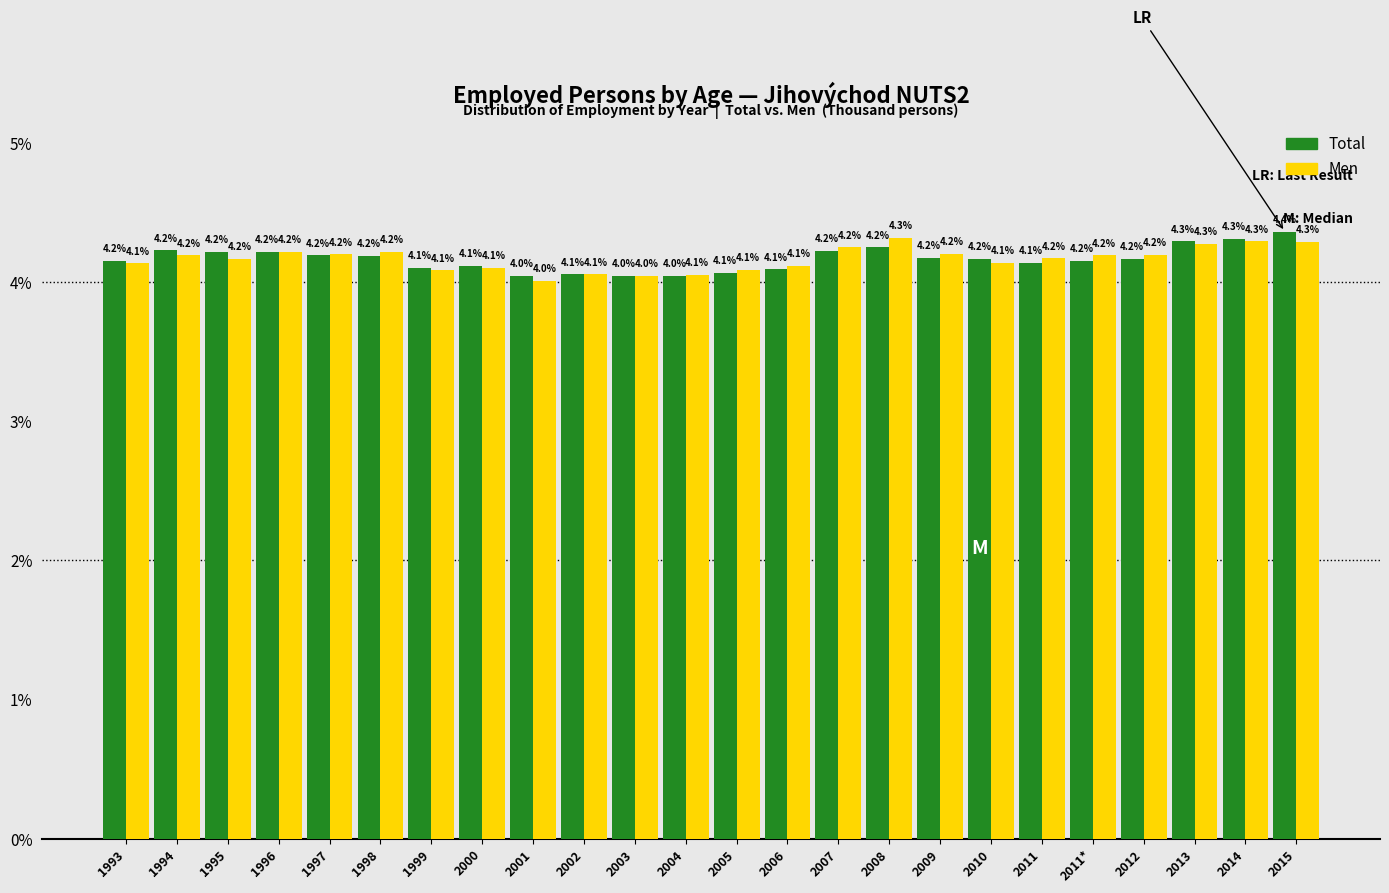

Reading right to left, transcribe all the data shown in this chart.

Total: 4.4	4.3	4.3	4.2	4.2	4.1	4.2	4.2	4.2	4.2	4.1	4.1	4.0	4.0	4.1	4.0	4.1	4.1	4.2	4.2	4.2	4.2	4.2	4.2
Men: 4.3	4.3	4.3	4.2	4.2	4.2	4.1	4.2	4.3	4.2	4.1	4.1	4.1	4.0	4.1	4.0	4.1	4.1	4.2	4.2	4.2	4.2	4.2	4.1